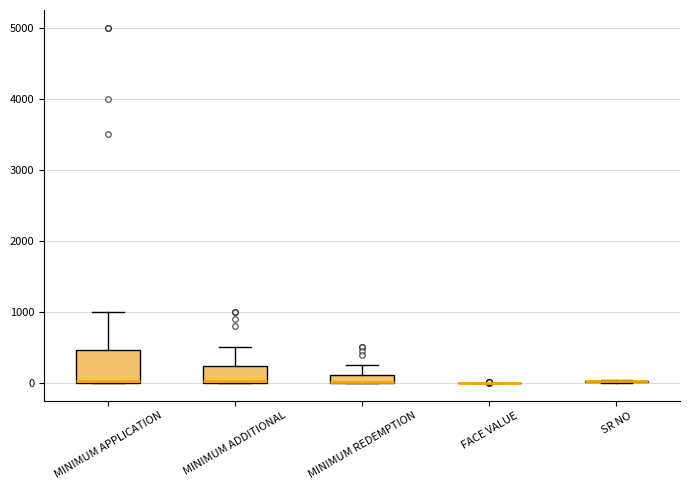

Comparing the boxes themselves (not the whiskers), which one is the tallest?

MINIMUM APPLICATION